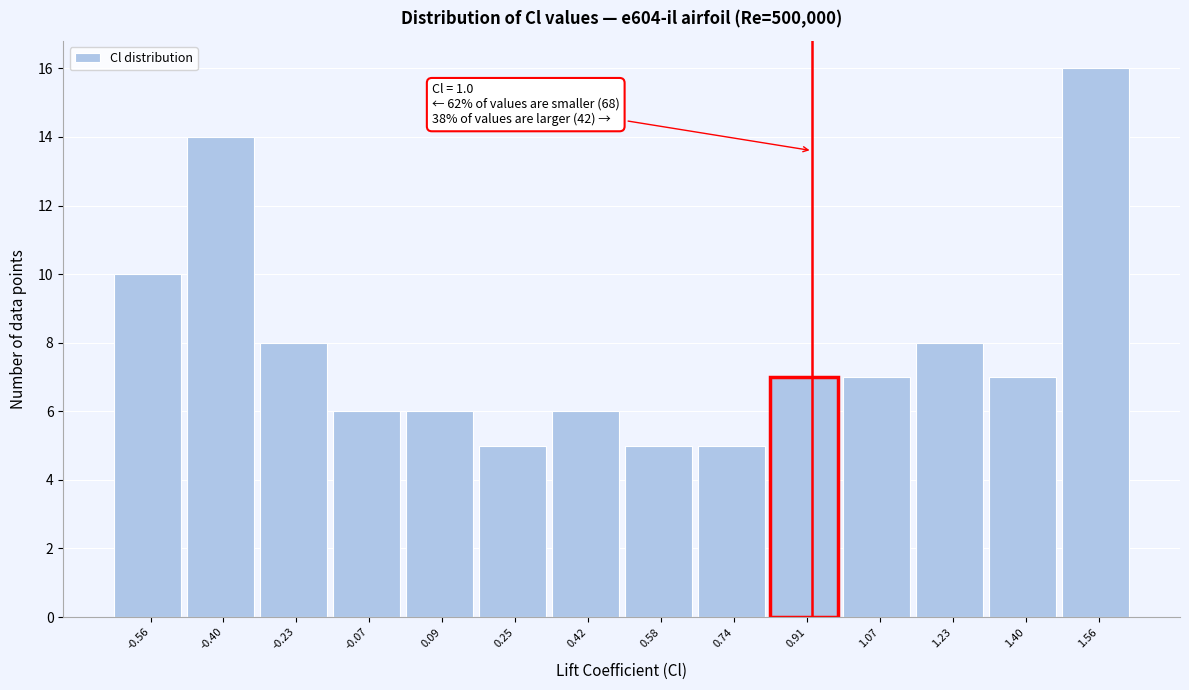

Reading left to right, extract all data points from this chart.

10	14	8	6	6	5	6	5	5	7	7	8	7	16